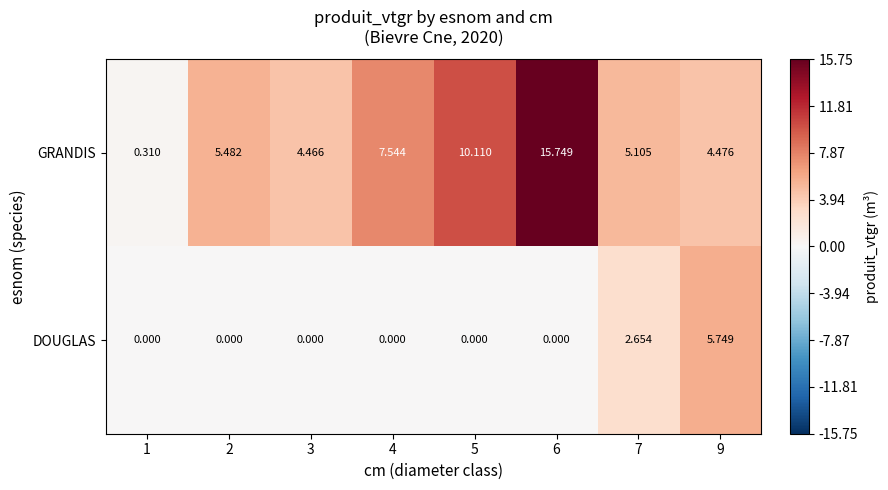

Rank the series by their average value, from lowest to highest.

DOUGLAS, GRANDIS